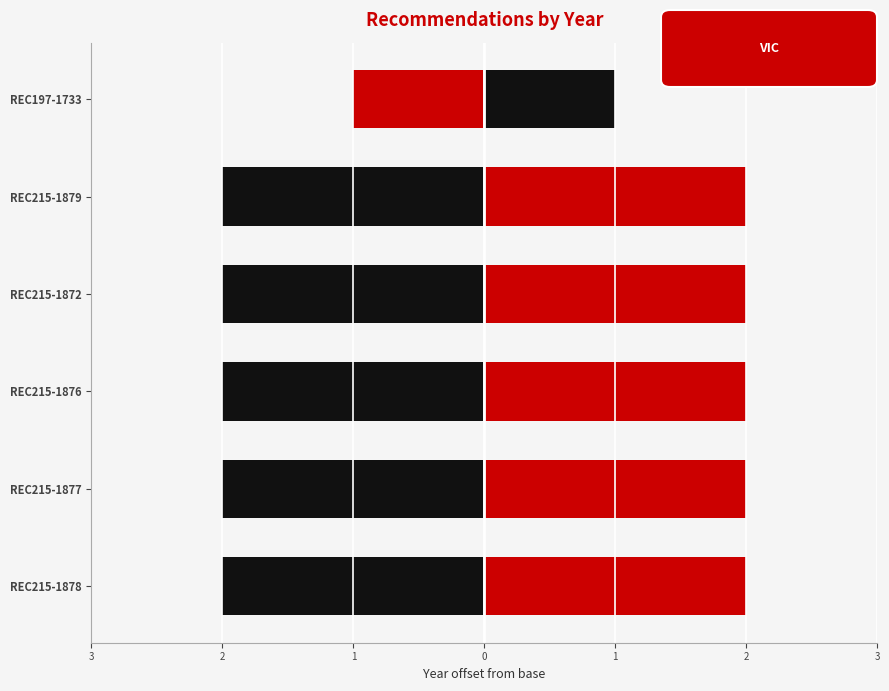

Reading left to right, transcribe all the data shown in this chart.

REC215-1878=2012	REC215-1877=2012	REC215-1876=2012	REC215-1872=2012	REC215-1879=2012	REC197-1733=2011